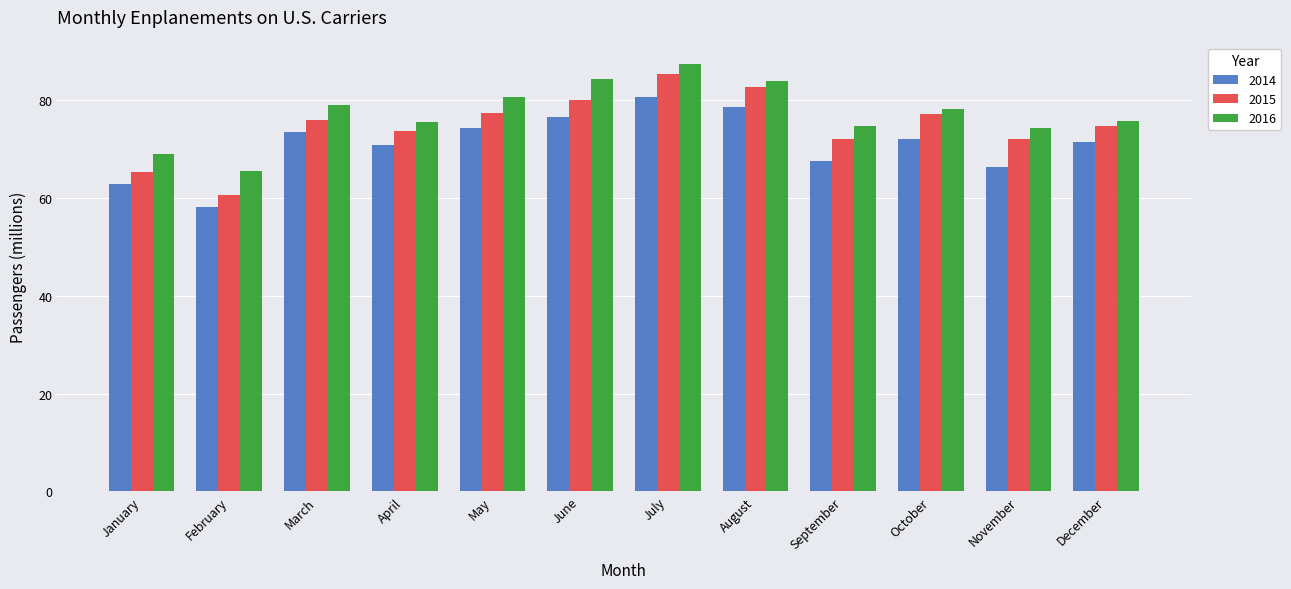

The 2016 series shows 120.6 at August. True or false?

False